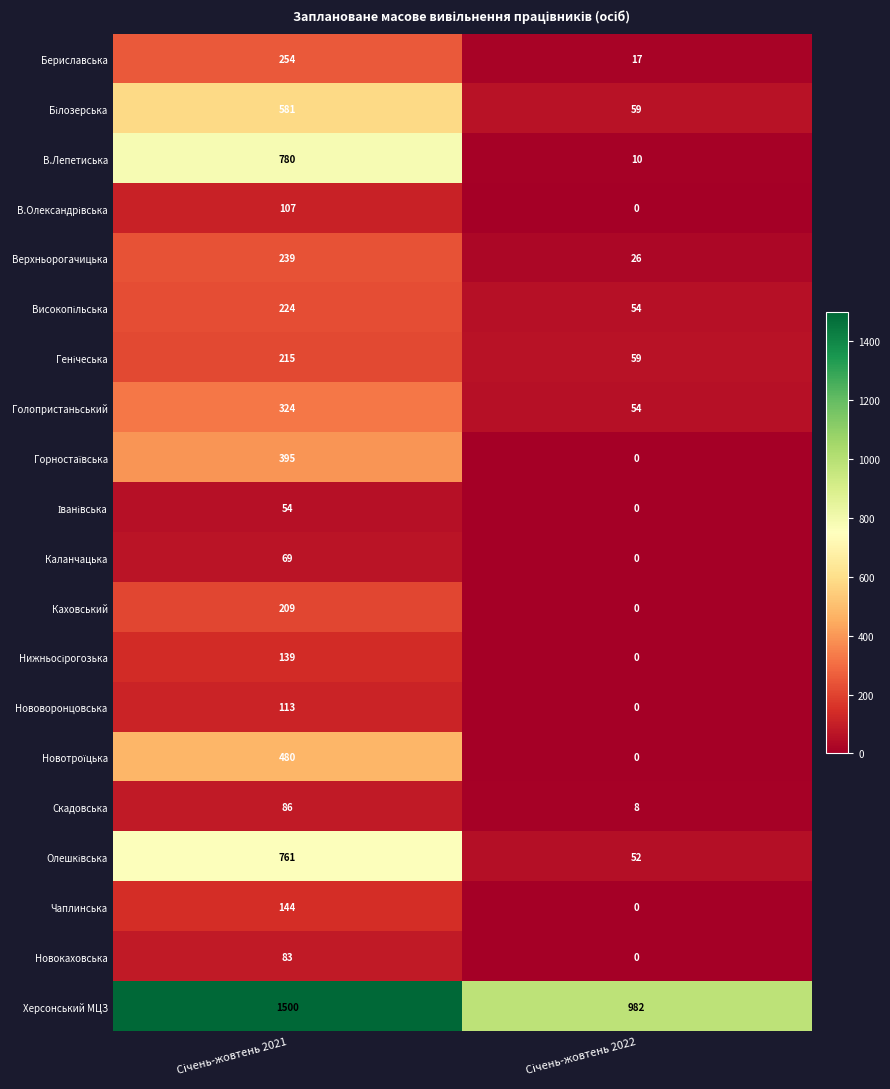

What is the highest value of the Голопристаньський series?

324